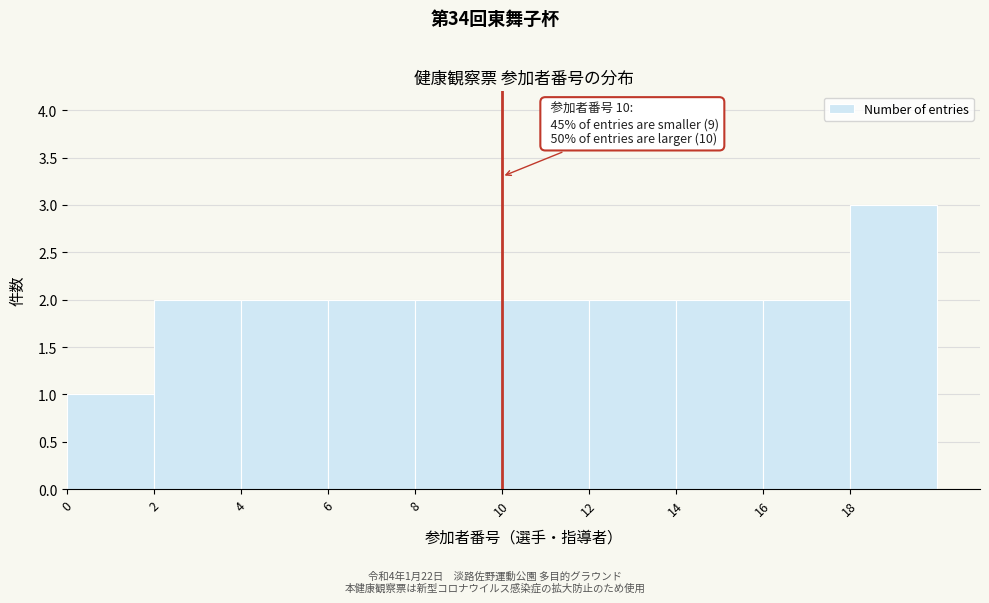

Over which range of the x-axis is the bar tallest?

18 to 20